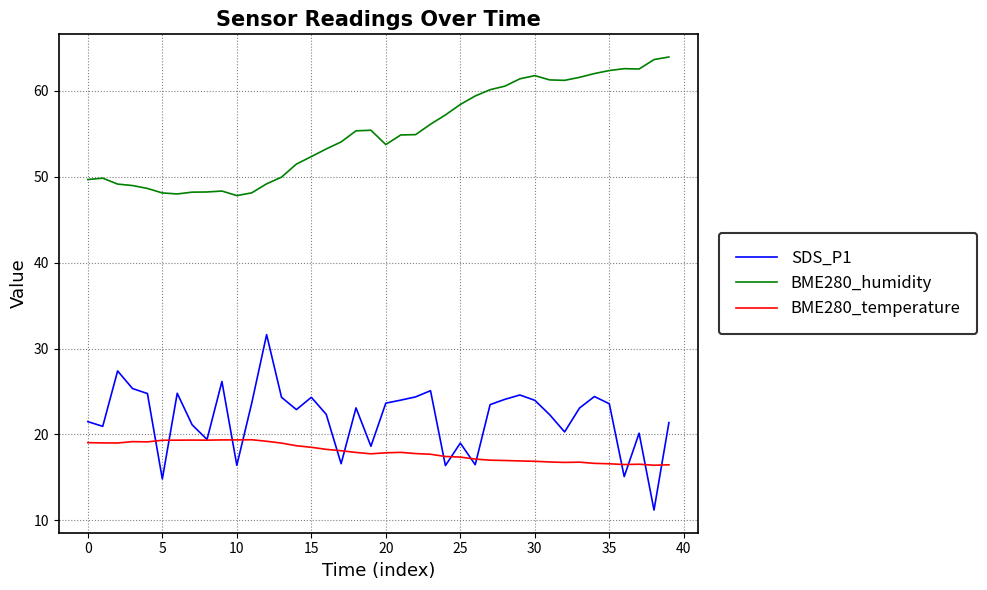

Rank the series by their maximum value, from lowest to highest.

BME280_temperature, SDS_P1, BME280_humidity